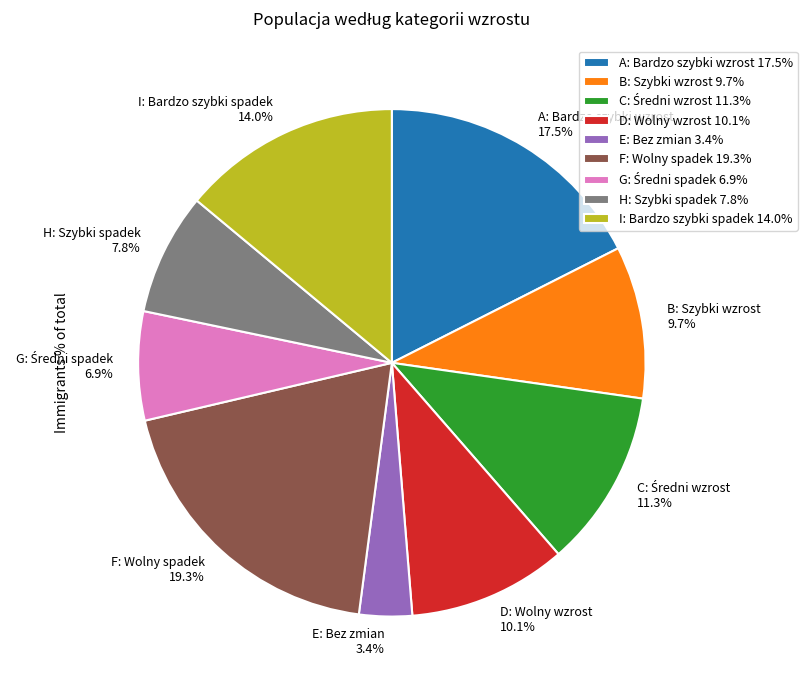

Between F: Wolny spadek 19.3% and H: Szybki spadek 7.8%, which is larger?

F: Wolny spadek 19.3%